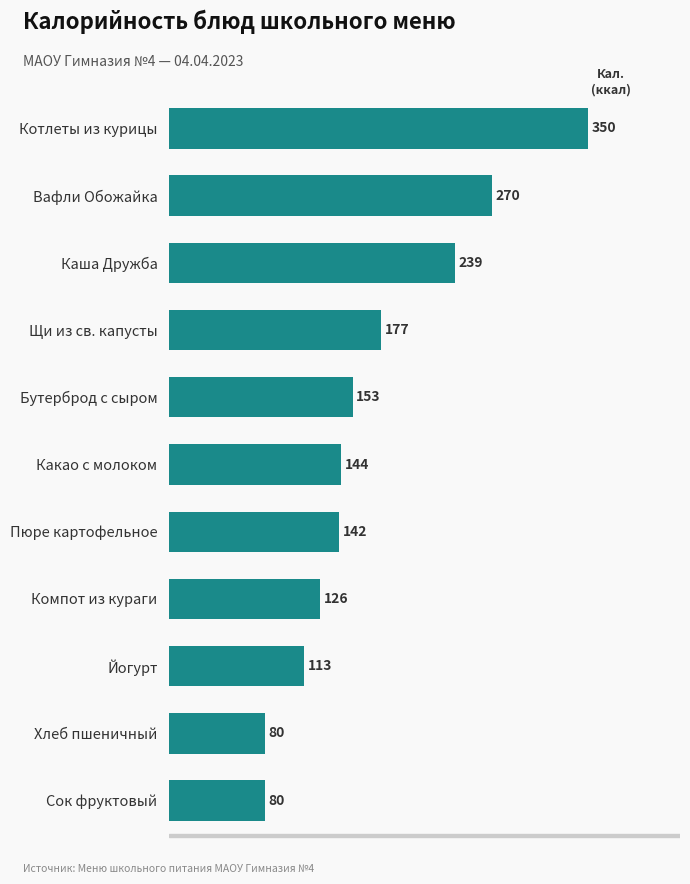

The value at Щи из св. капусты is 177.4. True or false?

True